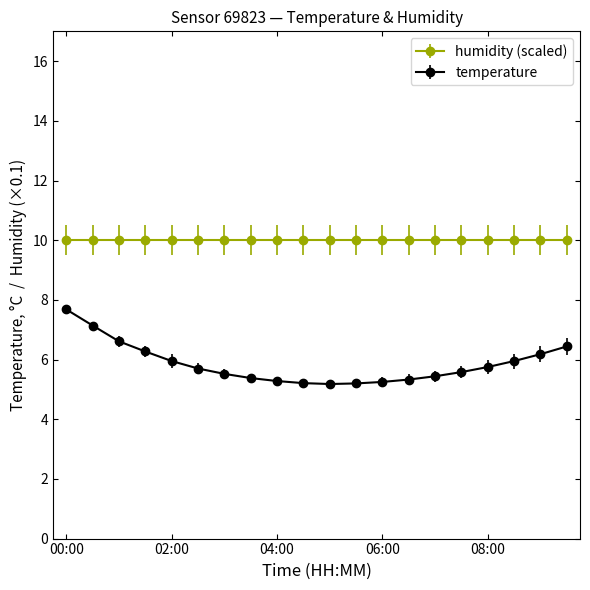

What is the difference between the maximum and minimum values in the temperature series?

2.5